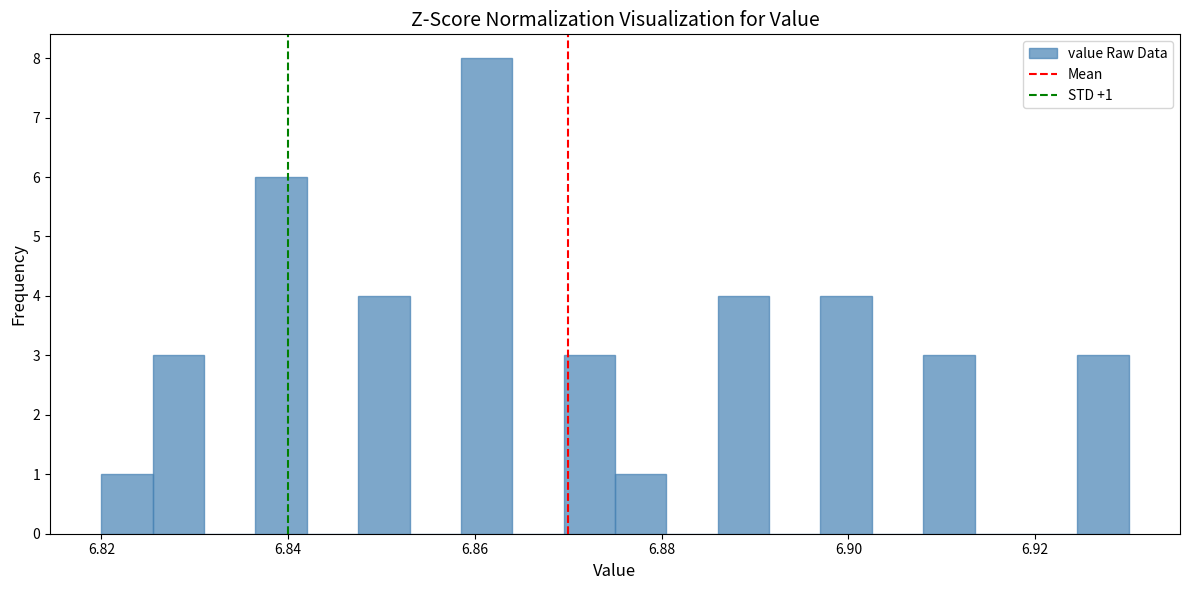

Around what value on the x-axis is the tallest bar? Give the approximate position of its centre, as read against the axis.

6.862